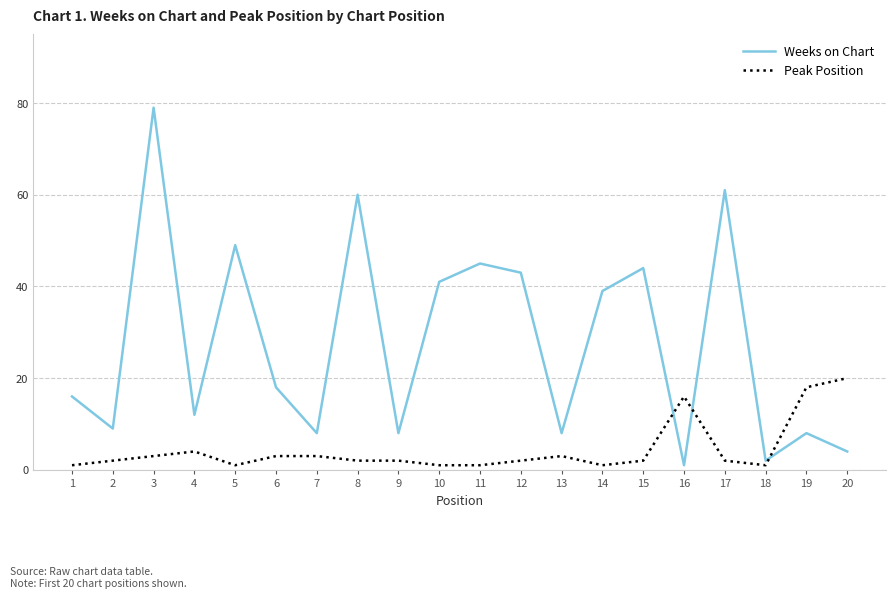

Rank the series by their average value, from lowest to highest.

Peak Position, Weeks on Chart